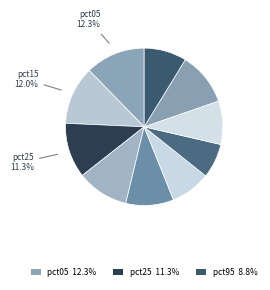

Count the number of slices in the pie.

10